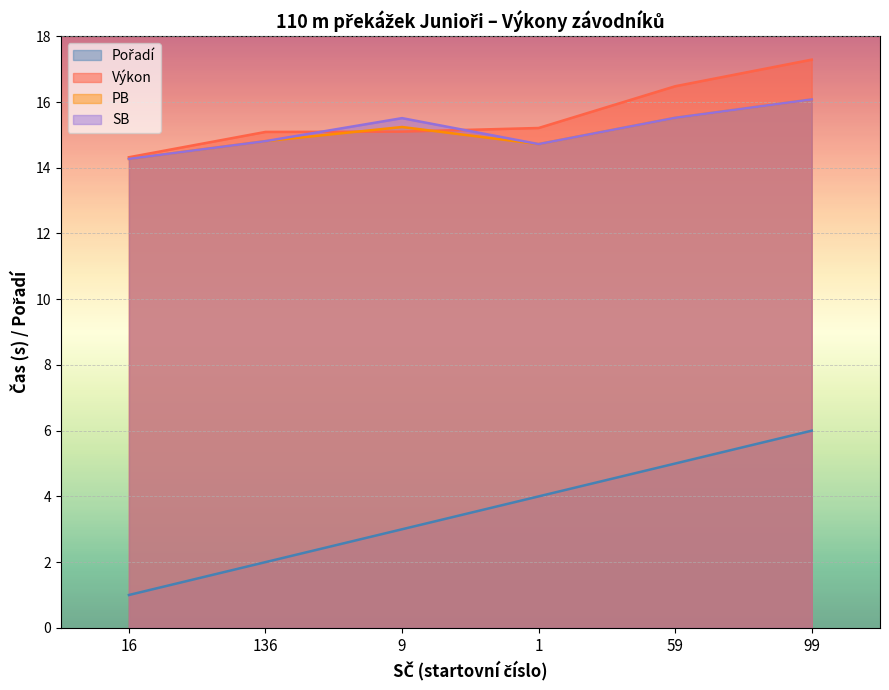

Does the chart display data point markers on the line(s)?

No